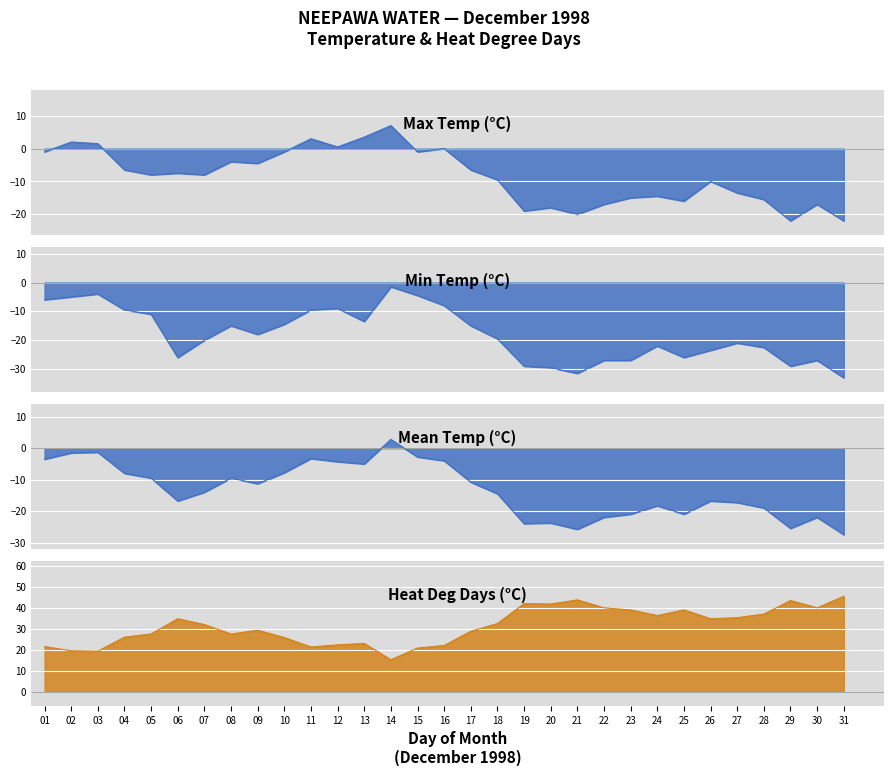

Reading right to left, list all the values displayed in this chart.

Max Temp (°C): 31=-22.0	30=-17.0	29=-22.0	28=-15.5	27=-13.5	26=-10.0	25=-16.0	24=-14.5	23=-15.0	22=-17.0	21=-20.0	20=-18.0	19=-19.0	18=-9.5	17=-6.5	16=0.0	15=-1.0	14=7.0	13=3.5	12=0.5	11=3.0	10=-1.0	09=-4.5	08=-4.0	07=-8.0	06=-7.5	05=-8.0	04=-6.5	03=1.5	02=2.0	01=-1.0
Min Temp (°C): 31=-33.0	30=-27.0	29=-29.0	28=-22.5	27=-21.0	26=-23.5	25=-26.0	24=-22.0	23=-27.0	22=-27.0	21=-31.5	20=-29.5	19=-29.0	18=-19.5	17=-15.0	16=-8.0	15=-4.5	14=-1.5	13=-13.5	12=-9.0	11=-9.5	10=-14.5	09=-18.0	08=-15.0	07=-20.0	06=-26.0	05=-11.0	04=-9.5	03=-4.0	02=-5.0	01=-6.0
Mean Temp (°C): 31=-27.5	30=-22.0	29=-25.5	28=-19.0	27=-17.3	26=-16.8	25=-21.0	24=-18.3	23=-21.0	22=-22.0	21=-25.8	20=-23.8	19=-24.0	18=-14.5	17=-10.8	16=-4.0	15=-2.8	14=2.8	13=-5.0	12=-4.3	11=-3.3	10=-7.8	09=-11.3	08=-9.5	07=-14.0	06=-16.8	05=-9.5	04=-8.0	03=-1.3	02=-1.5	01=-3.5
Heat Deg Days (°C): 31=45.5	30=40.0	29=43.5	28=37.0	27=35.3	26=34.8	25=39.0	24=36.3	23=39.0	22=40.0	21=43.8	20=41.8	19=42.0	18=32.5	17=28.8	16=22.0	15=20.8	14=15.2	13=23.0	12=22.3	11=21.3	10=25.8	09=29.3	08=27.5	07=32.0	06=34.8	05=27.5	04=26.0	03=19.3	02=19.5	01=21.5